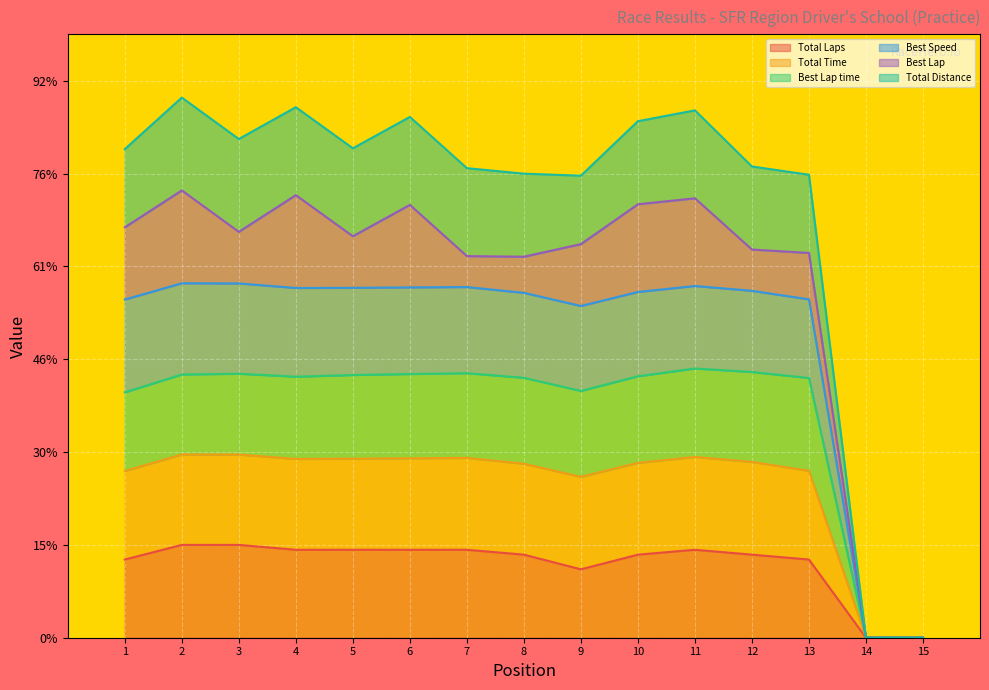

Does the chart display data point markers on the line(s)?

No